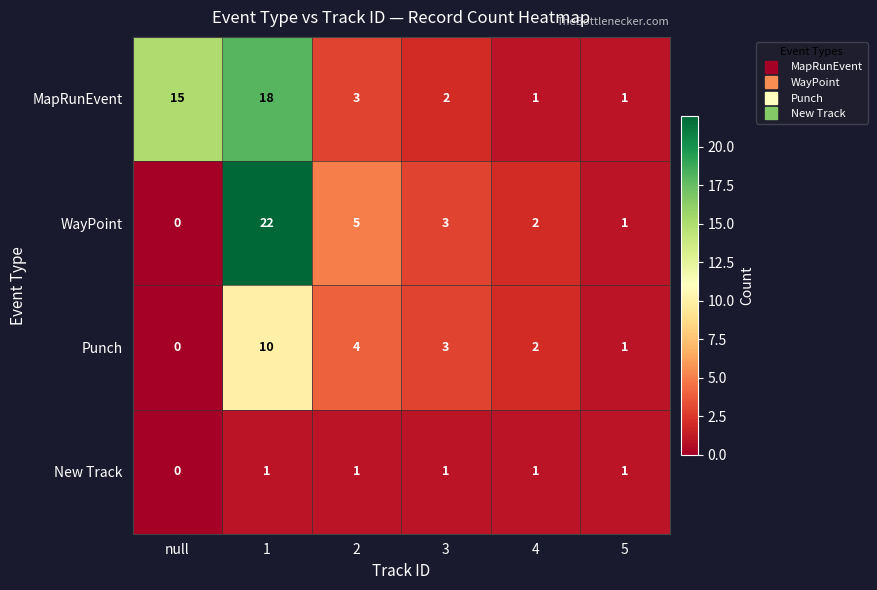

The New Track series shows 1 at 2. True or false?

True